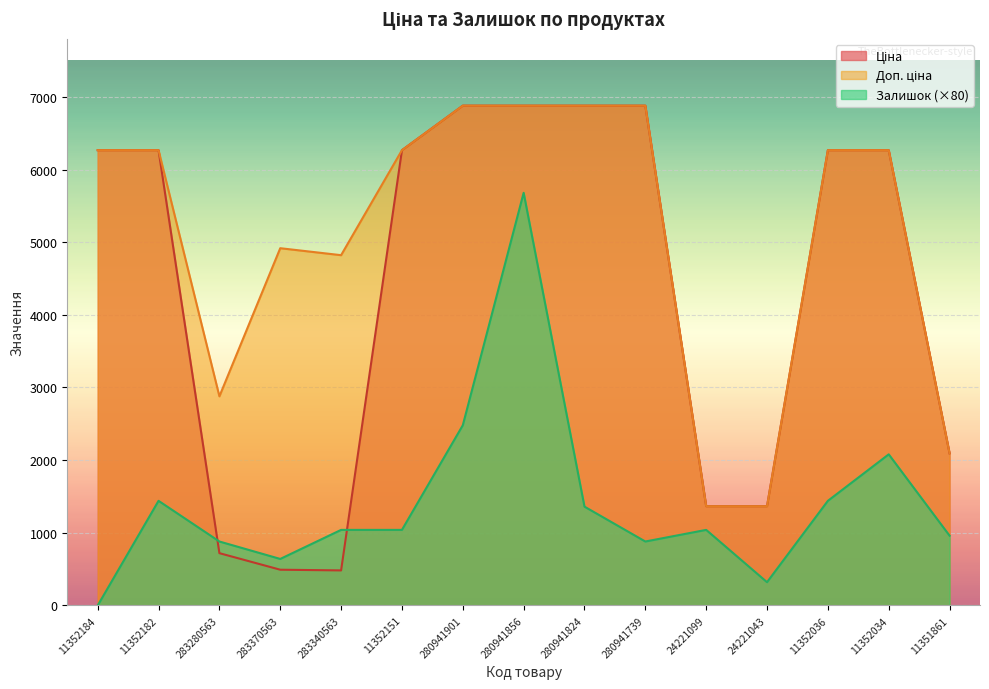

At 283340563, list the series in order from largest to smallest.

Доп. ціна, Залишок, Ціна